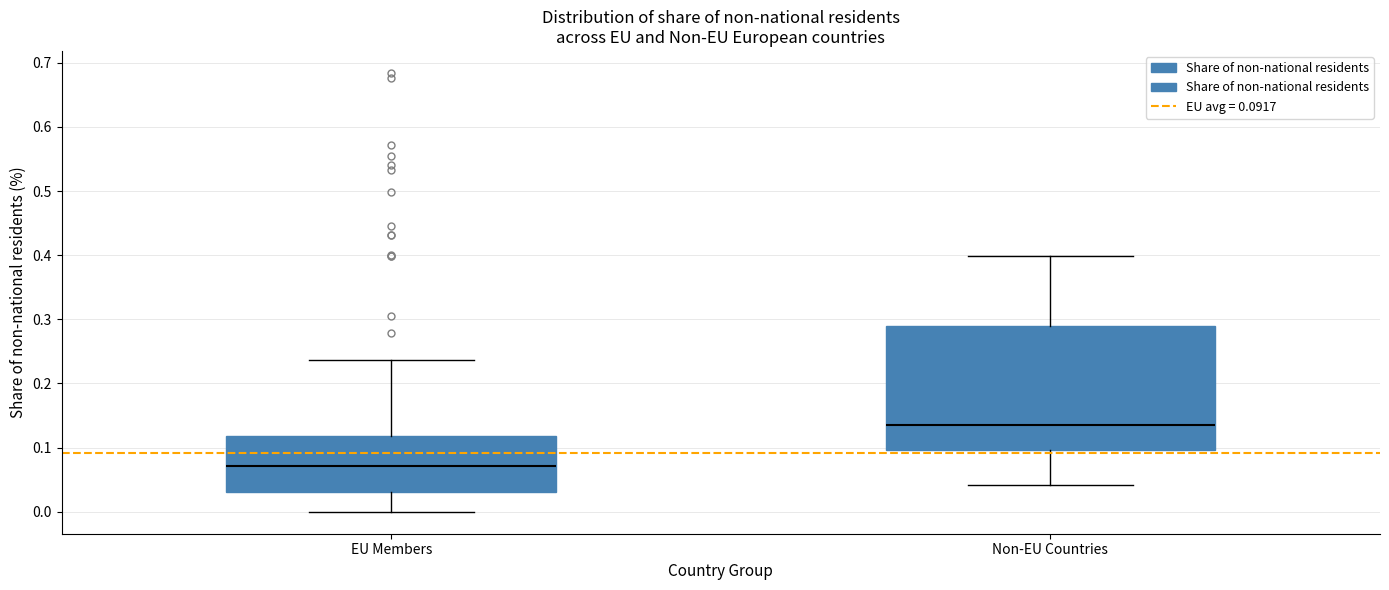

Where does the median line of the box for Non-EU Countries sit on the y-axis? The values are not printed on the chart, so give them approximately, as read against the axis.

0.14